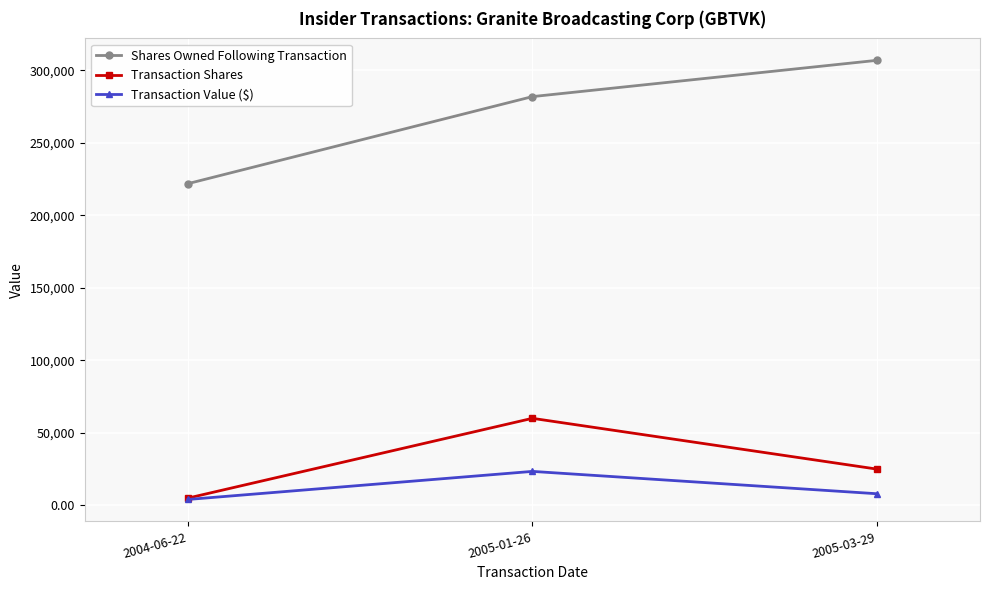

Count the Transaction Shares values in the range 5000 to 60000.

3